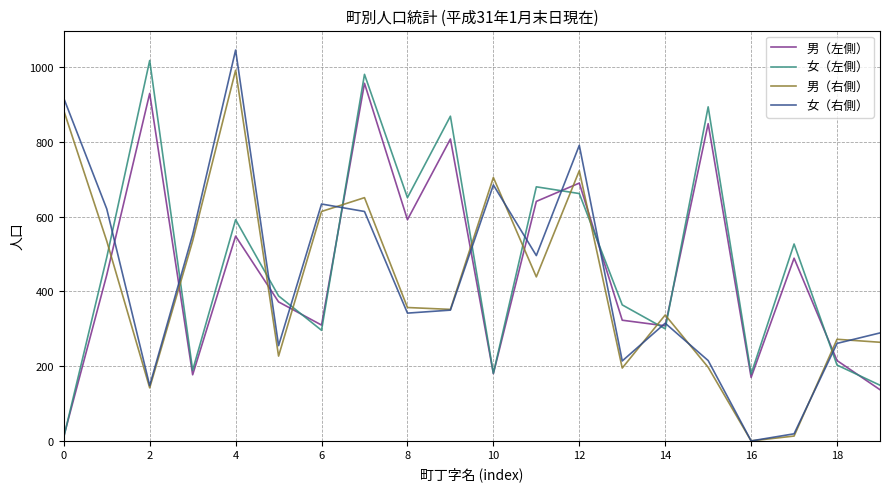

Which series ends up on top after the final intersection of 女（左側） and 男（右側）?

男（右側）